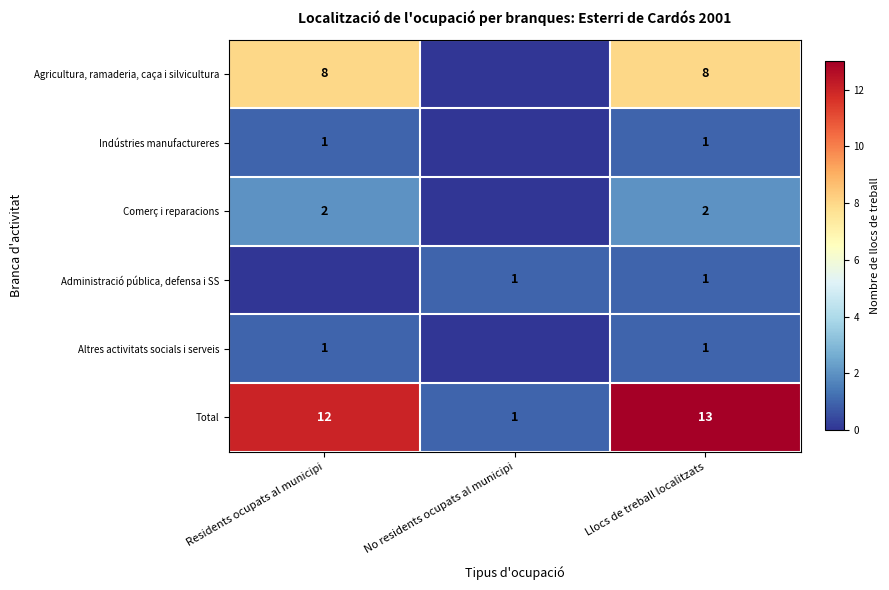

At which label is Total closest to 7?

Residents ocupats al municipi